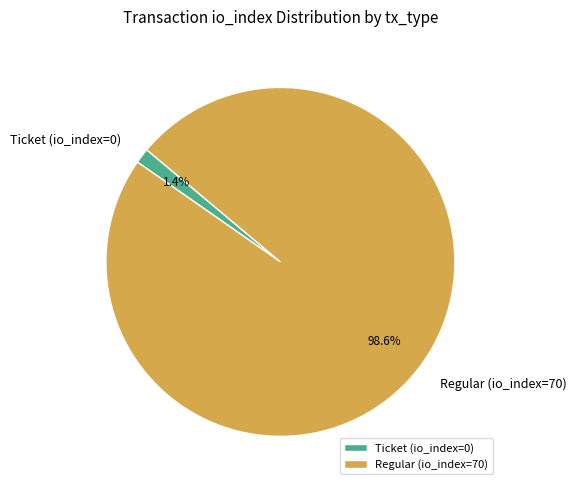

Between Ticket (io_index=0) and Regular (io_index=70), which is larger?

Regular (io_index=70)